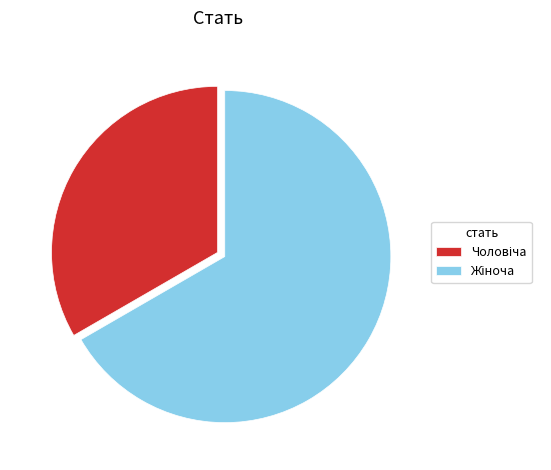

Count the number of slices in the pie.

2